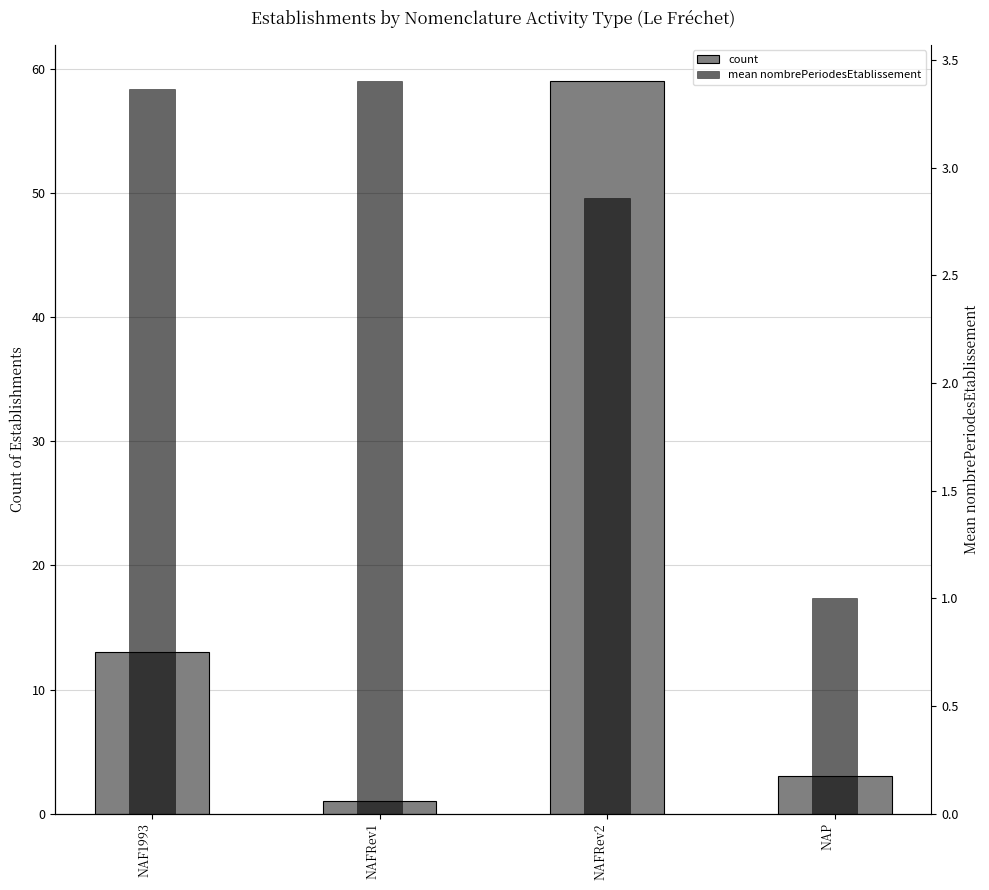

What is the average value of the mean nombrePeriodesEtablissement series?

2.7